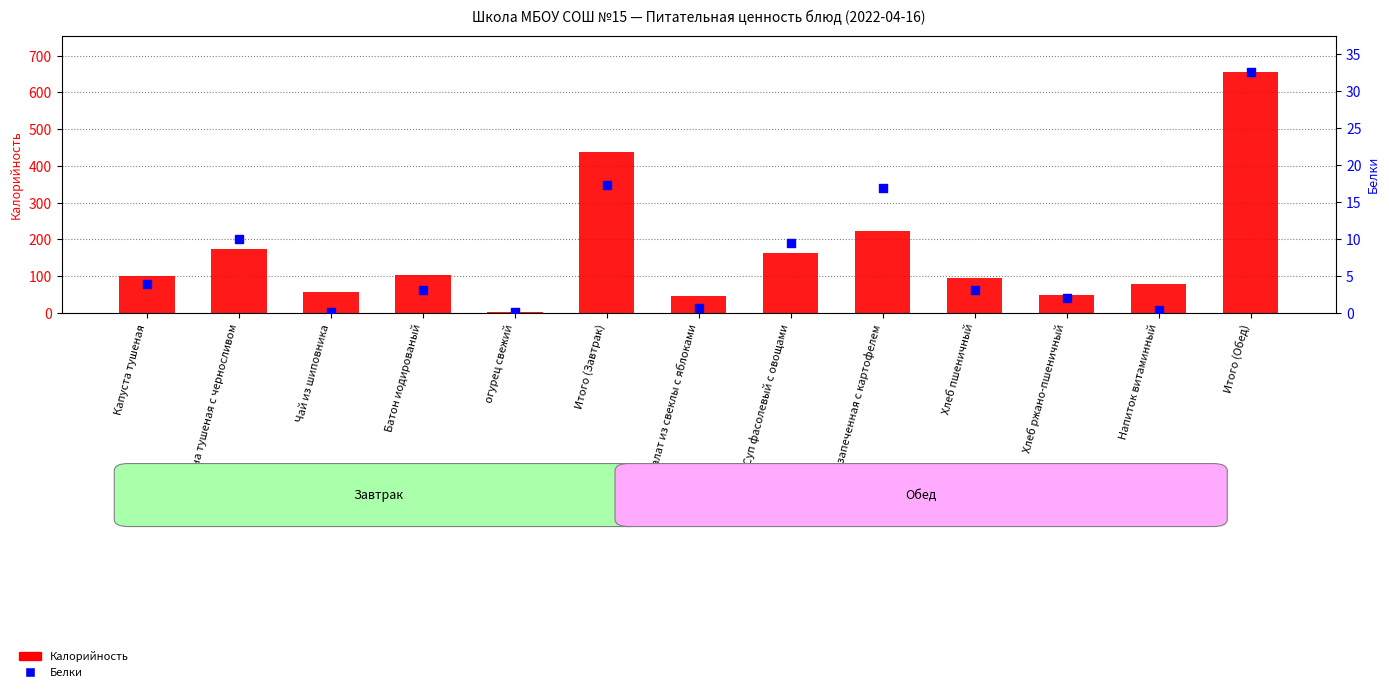

Which series reaches the minimum Y coordinate?

Белки